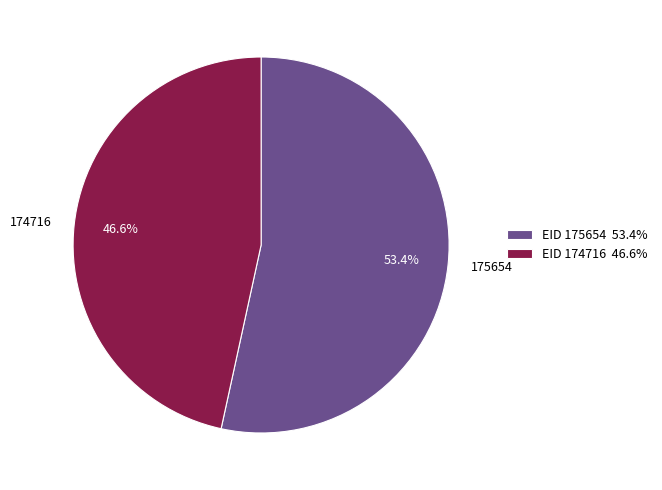

Is it true that 174716 is 47% of the pie?

True